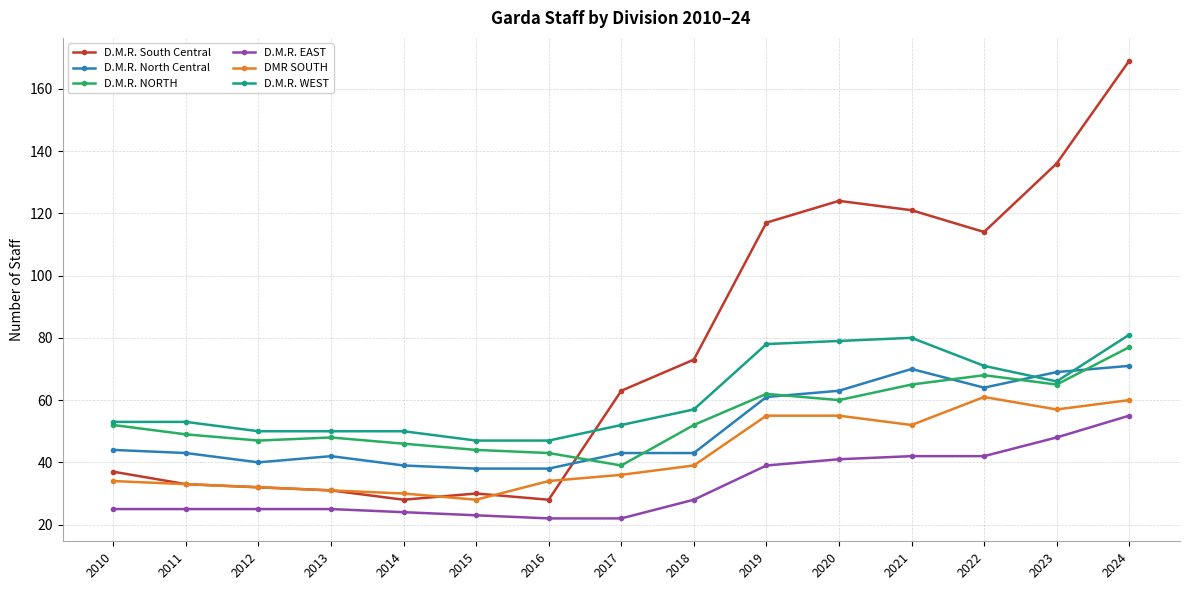

True or false: DMR SOUTH and D.M.R. North Central cross at least once.

False